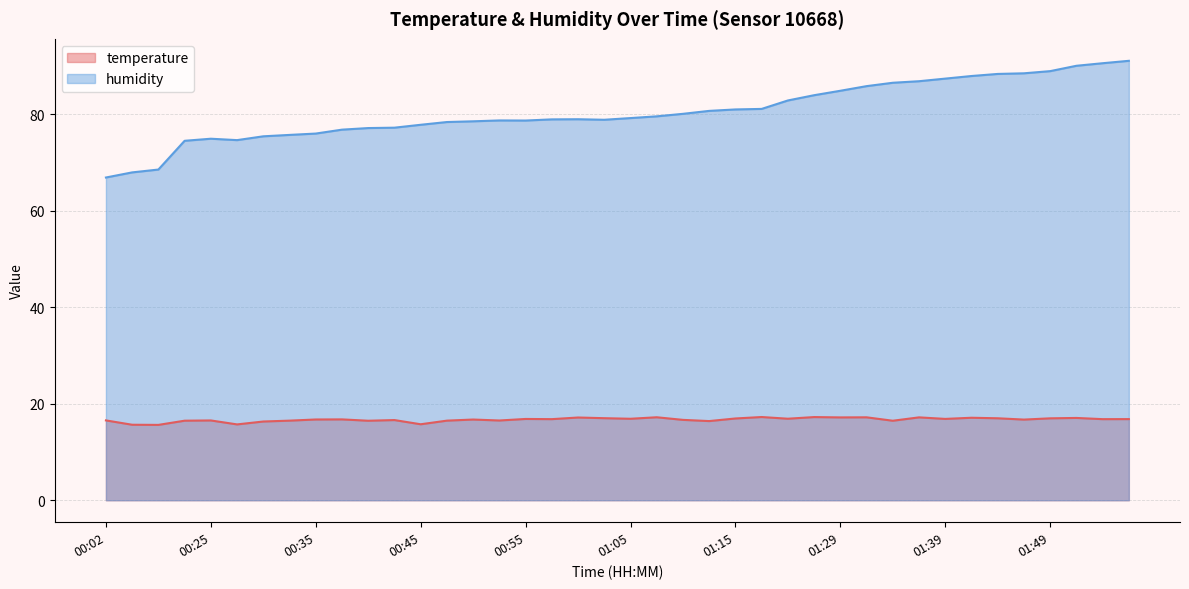

Which category has the lowest value across all series?

00:07